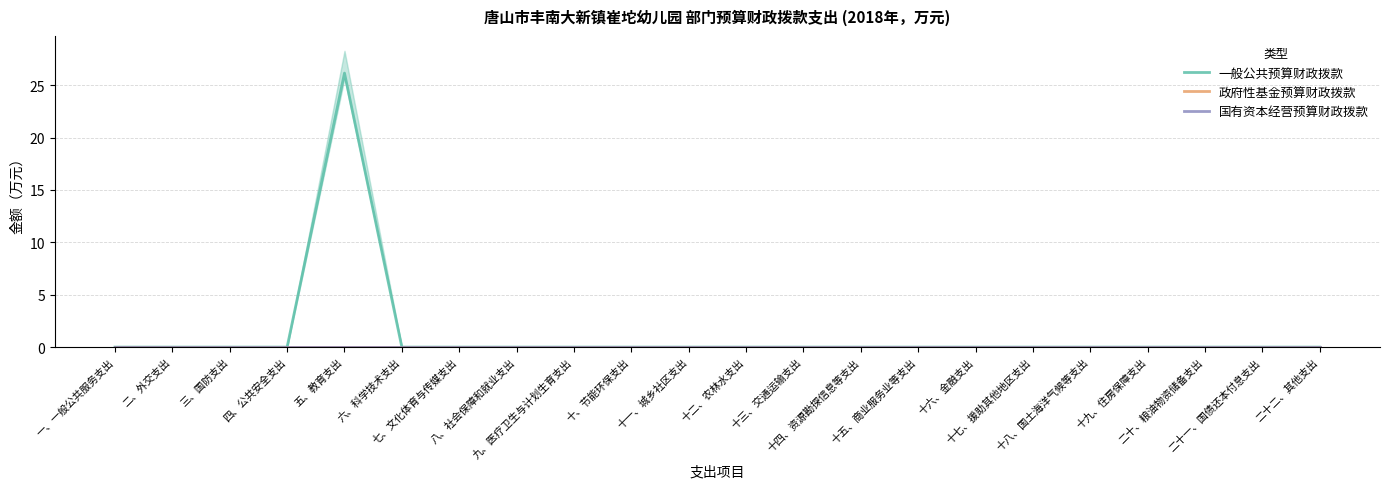

Is the value of 国有资本经营预算财政拨款 at 十三、交通运输支出 greater than the value of 政府性基金预算财政拨款 at 十七、援助其他地区支出?

No